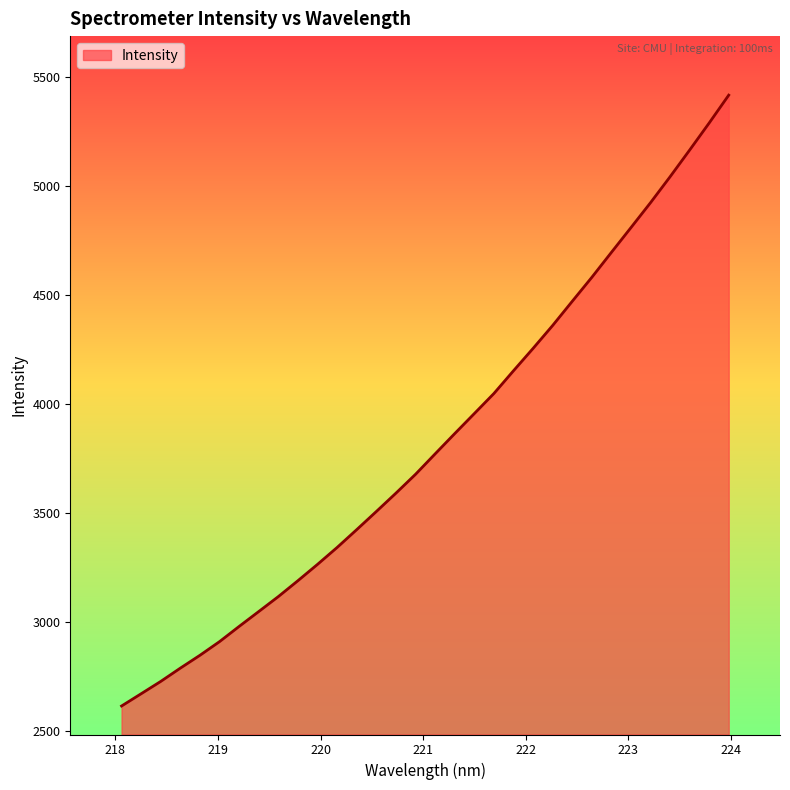

What is the sum of all values?

122494.4